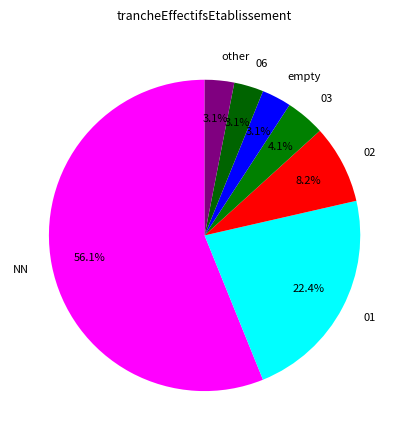

Is there a majority slice in this chart?

Yes